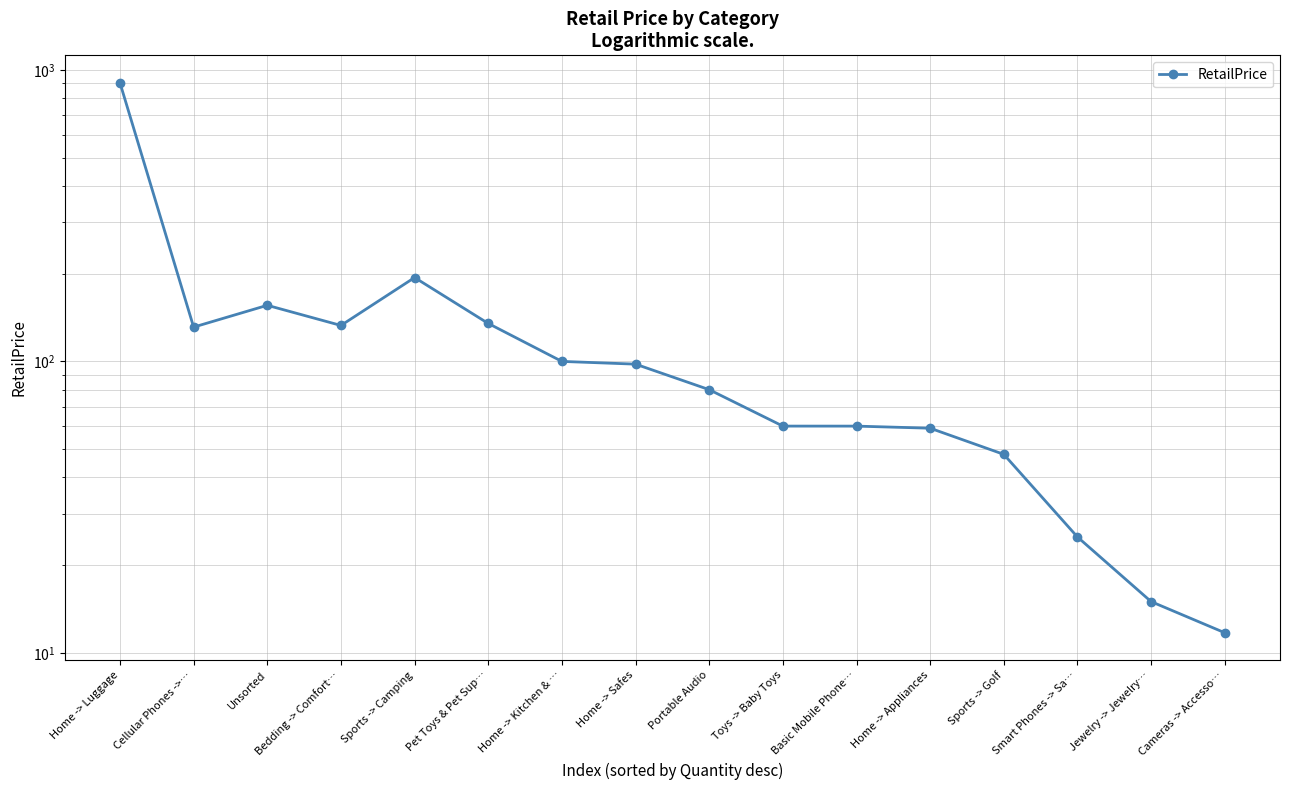

How many data points are above 97?

8